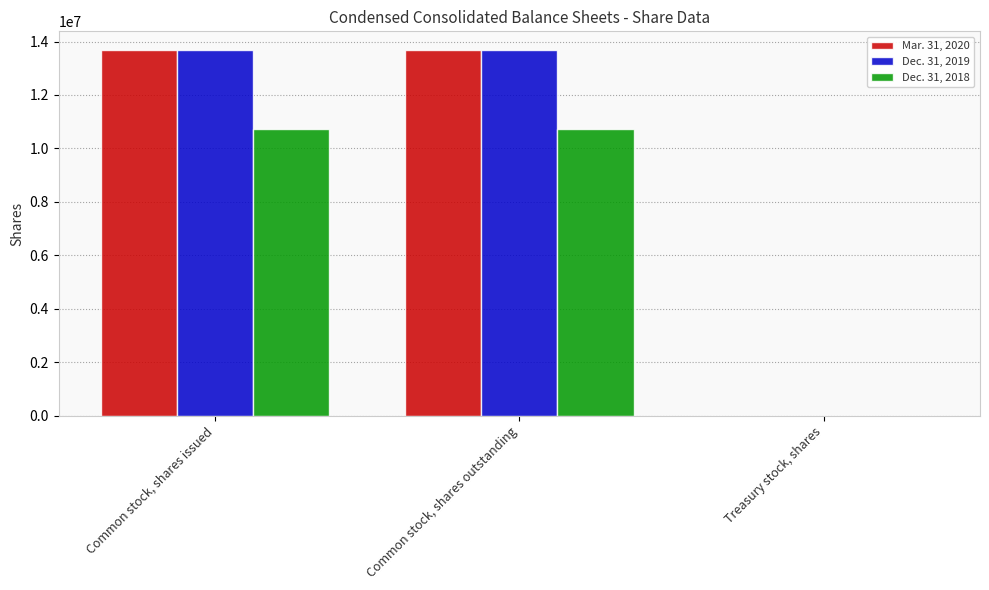

What are all the series names shown in the legend?

Mar. 31, 2020, Dec. 31, 2019, Dec. 31, 2018